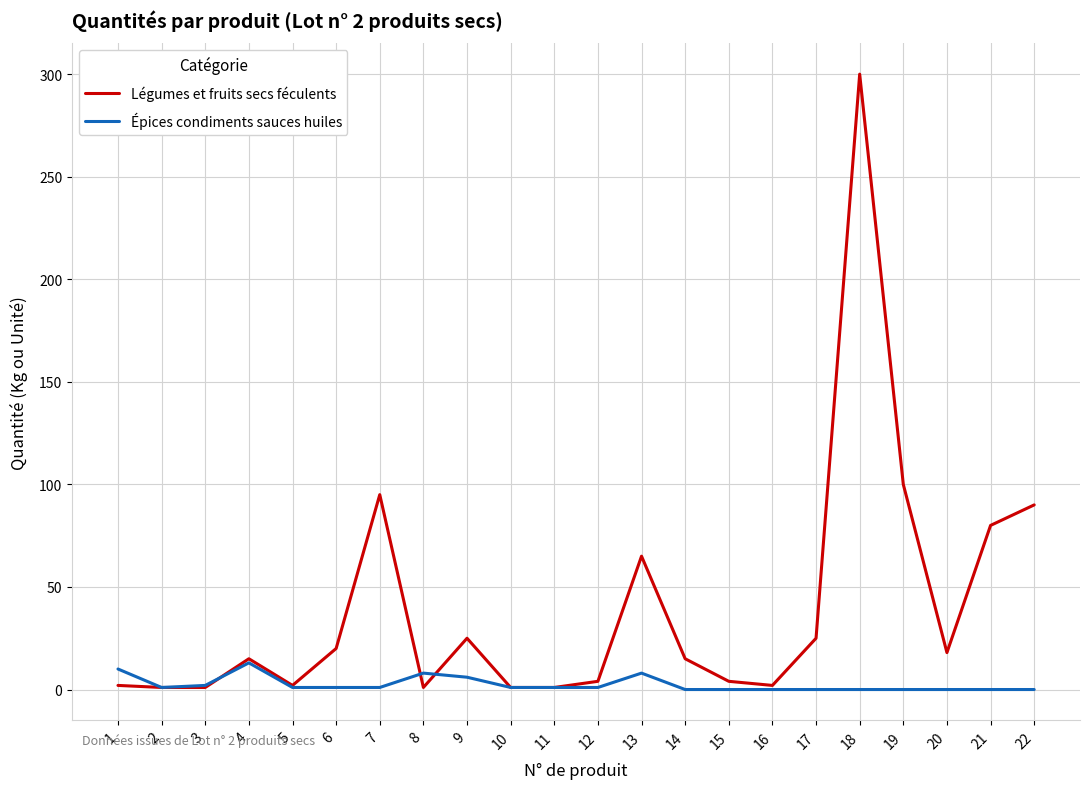

At 12, list the series in order from smallest to largest.

Épices condiments sauces huiles, Légumes et fruits secs féculents